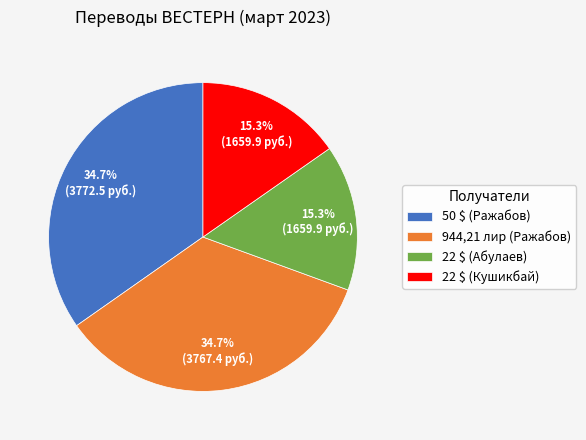

What is the total percentage of 944,21 лир (Ражабов) and 50 $ (Ражабов)?

69.4%